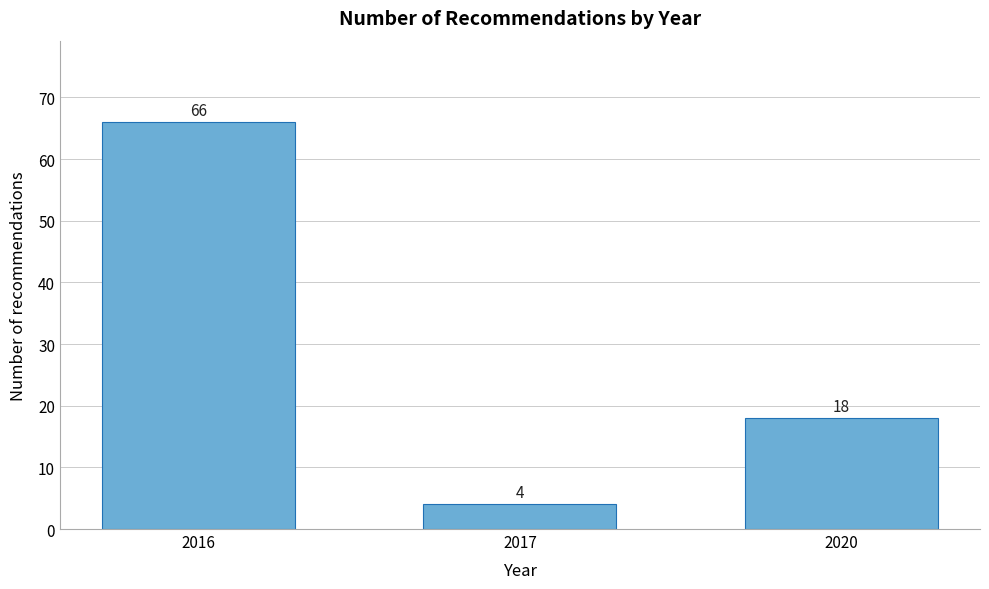

Reading left to right, what are all the values shown in this chart?

66	4	18